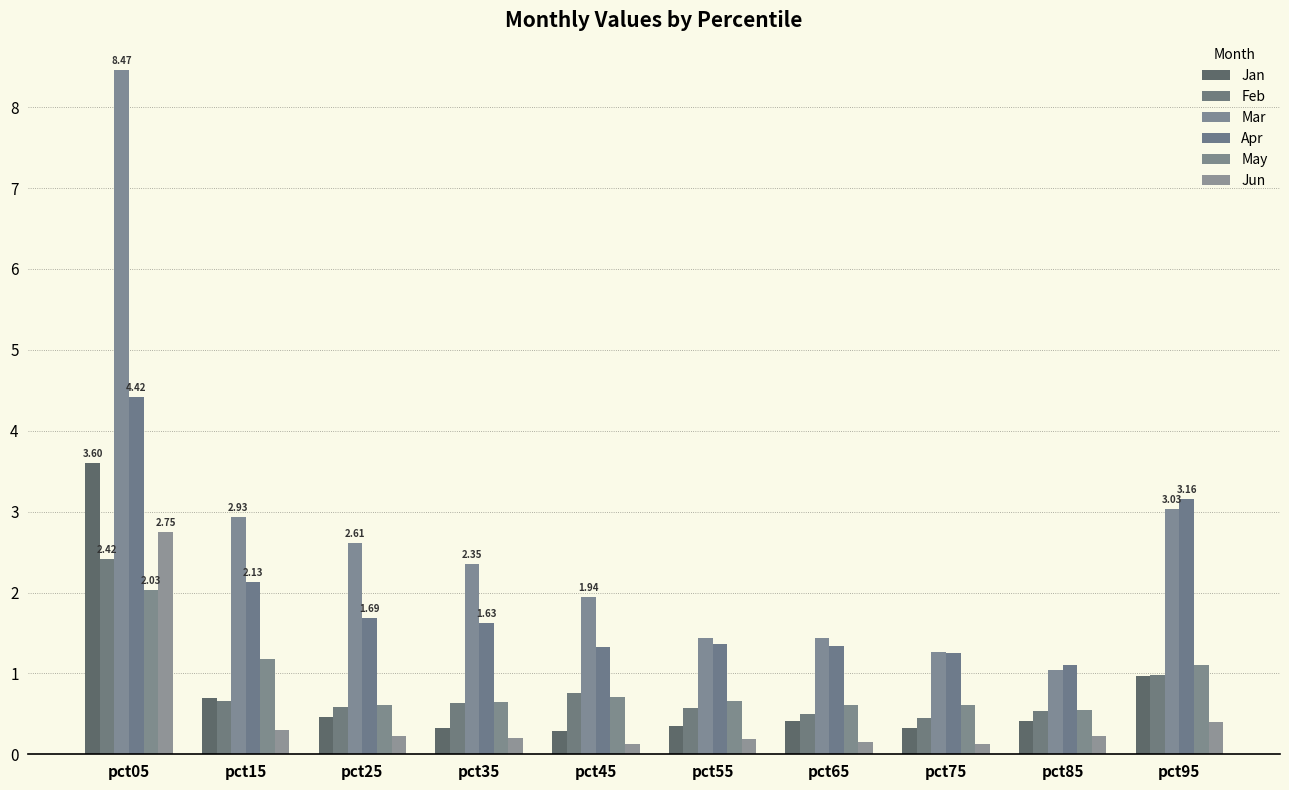

What is the value of the Jun bar at the 3rd from the left?

0.2